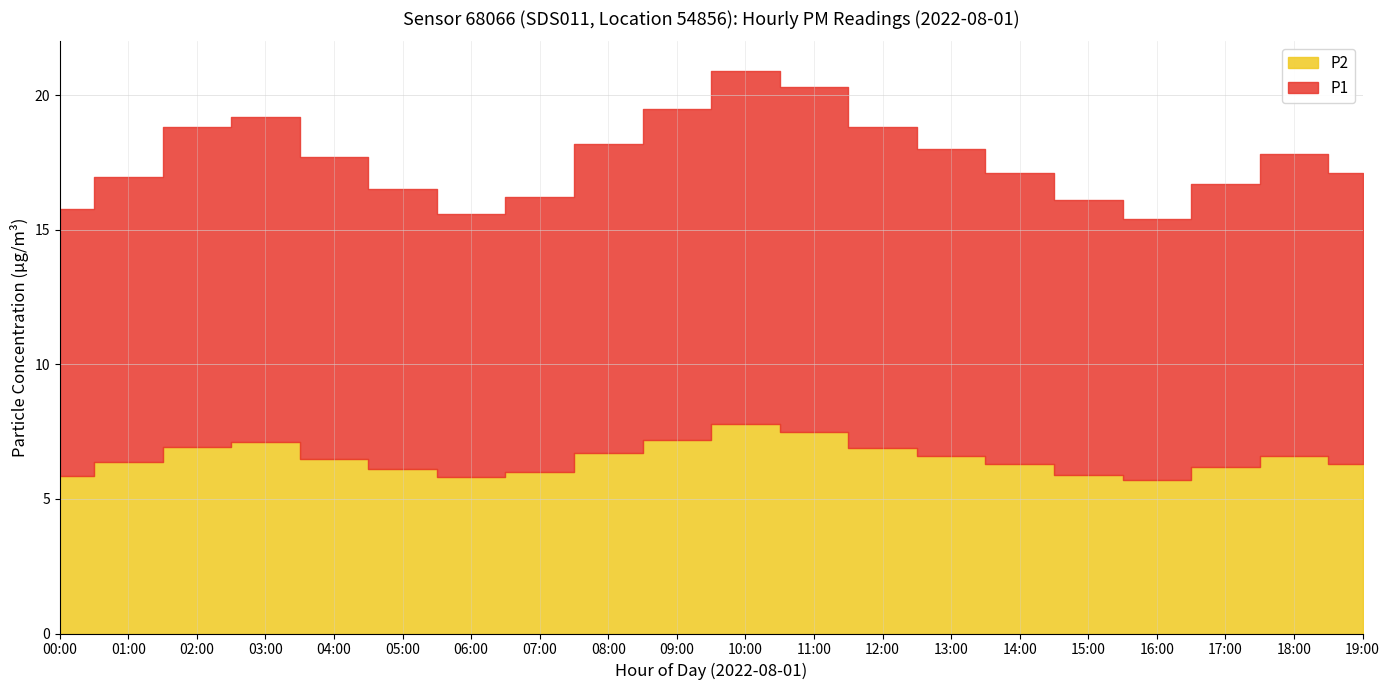

How many categories are shown in the chart?

20